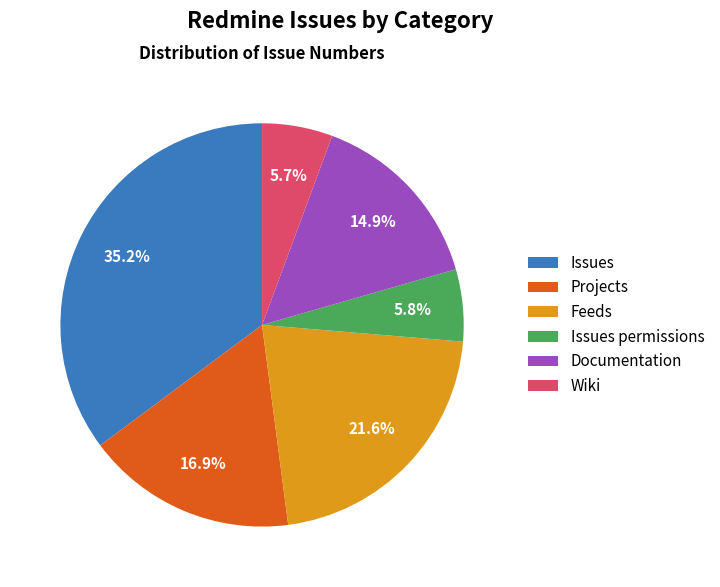

What is the total percentage of Documentation and Issues permissions?

20.7%